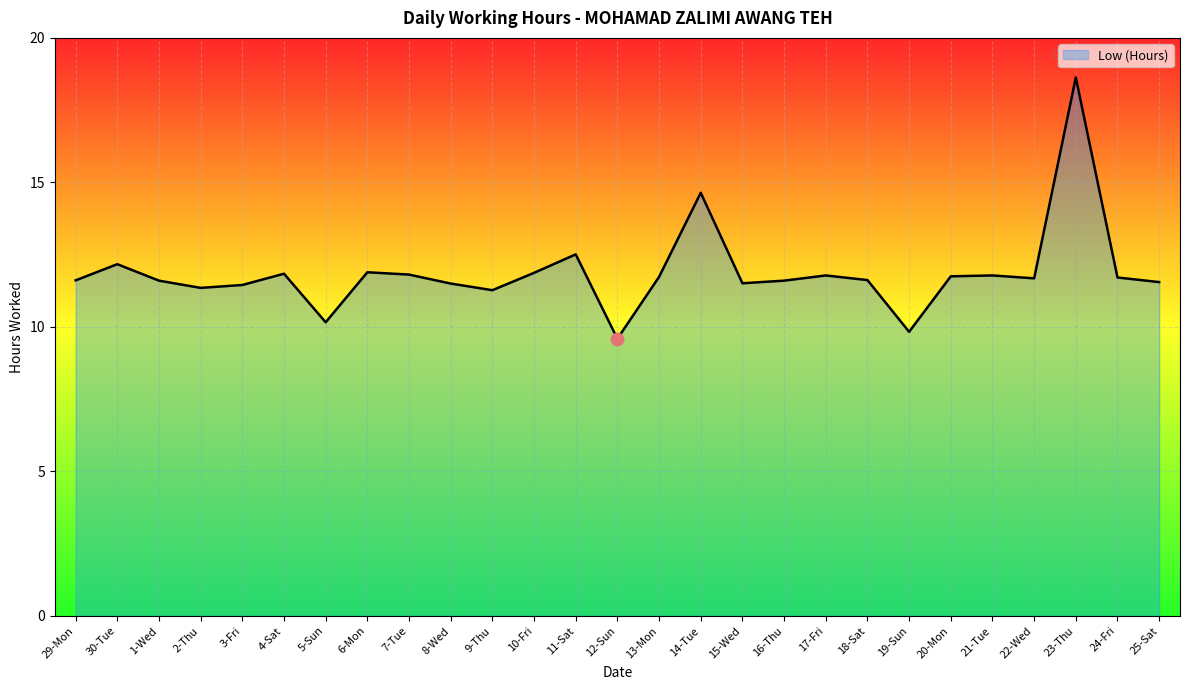

What is the ratio of the value at 9-Thu to the value at 23-Thu?

0.6